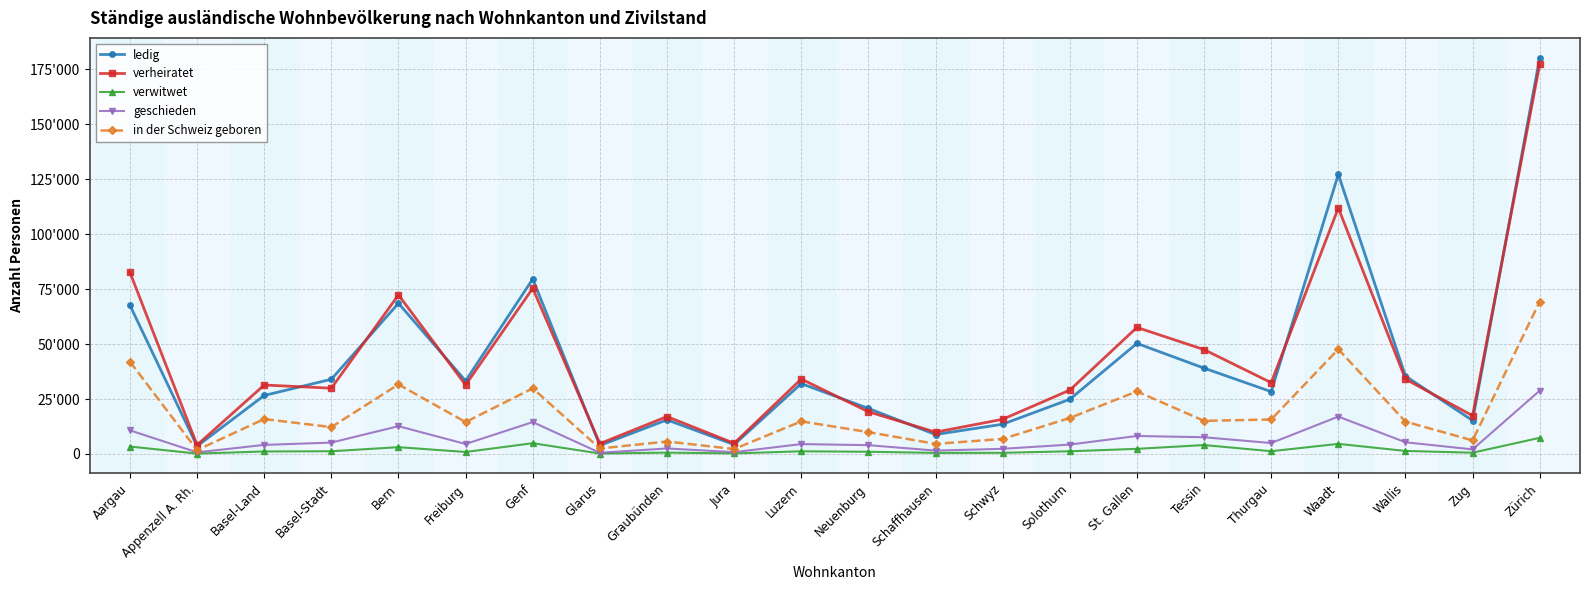

At which label does verwitwet first exceed 1220?

Aargau